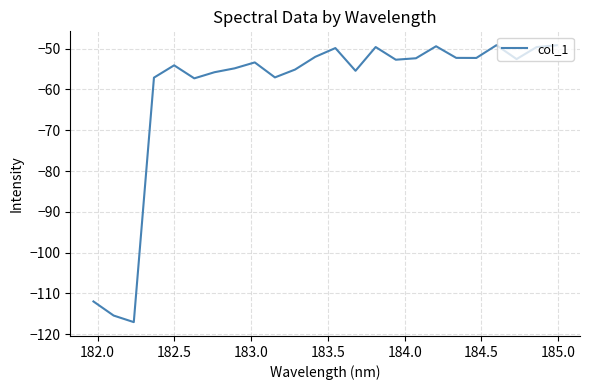

What is the difference between the maximum and minimum values?

67.9